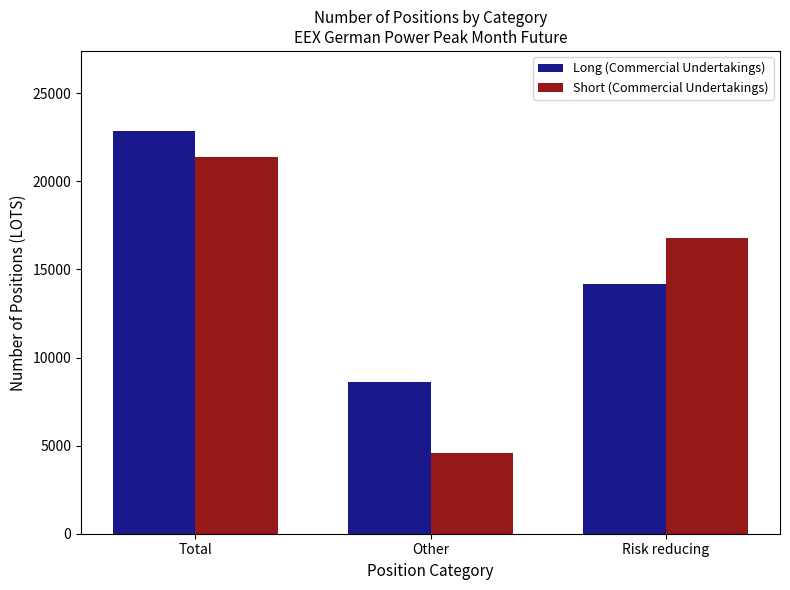

Which series has the widest spread of values?

Short (Commercial Undertakings)